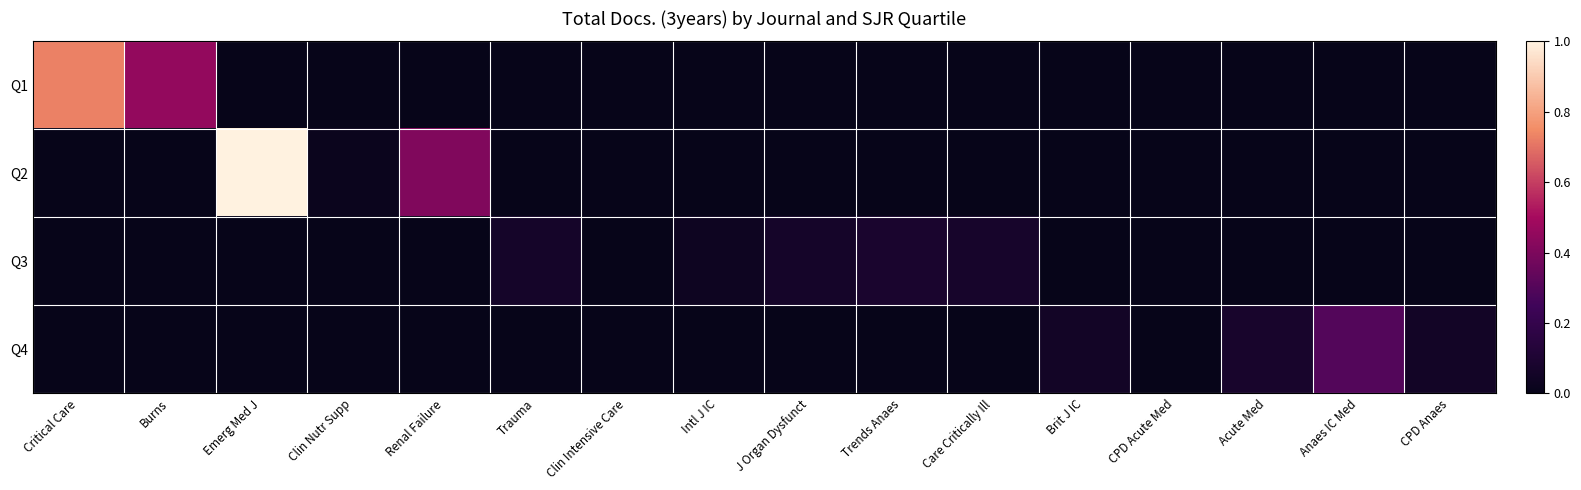

Reading left to right, list all the values displayed in this chart.

Q1: Critical Care=0.7	Burns=0.5	Emerg Med J=0.0	Clin Nutr Supp=0.0	Renal Failure=0.0	Trauma=0.0	Clin Intensive Care=0.0	Intl J IC=0.0	J Organ Dysfunct=0.0	Trends Anaes=0.0	Care Critically Ill=0.0	Brit J IC=0.0	CPD Acute Med=0.0	Acute Med=0.0	Anaes IC Med=0.0	CPD Anaes=0.0
Q2: Critical Care=0.0	Burns=0.0	Emerg Med J=1.0	Clin Nutr Supp=0.0	Renal Failure=0.4	Trauma=0.0	Clin Intensive Care=0.0	Intl J IC=0.0	J Organ Dysfunct=0.0	Trends Anaes=0.0	Care Critically Ill=0.0	Brit J IC=0.0	CPD Acute Med=0.0	Acute Med=0.0	Anaes IC Med=0.0	CPD Anaes=0.0
Q3: Critical Care=0.0	Burns=0.0	Emerg Med J=0.0	Clin Nutr Supp=0.0	Renal Failure=0.0	Trauma=0.1	Clin Intensive Care=0.0	Intl J IC=0.0	J Organ Dysfunct=0.1	Trends Anaes=0.1	Care Critically Ill=0.1	Brit J IC=0.0	CPD Acute Med=0.0	Acute Med=0.0	Anaes IC Med=0.0	CPD Anaes=0.0
Q4: Critical Care=0.0	Burns=0.0	Emerg Med J=0.0	Clin Nutr Supp=0.0	Renal Failure=0.0	Trauma=0.0	Clin Intensive Care=0.0	Intl J IC=0.0	J Organ Dysfunct=0.0	Trends Anaes=0.0	Care Critically Ill=0.0	Brit J IC=0.1	CPD Acute Med=0.0	Acute Med=0.1	Anaes IC Med=0.3	CPD Anaes=0.1